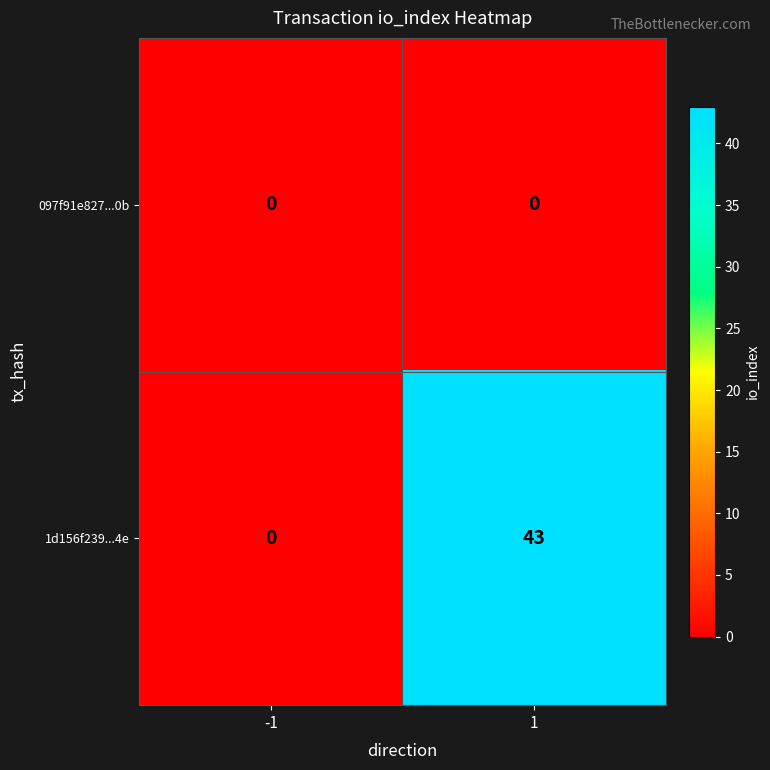

Which series has the widest spread of values?

1d156f239...4e